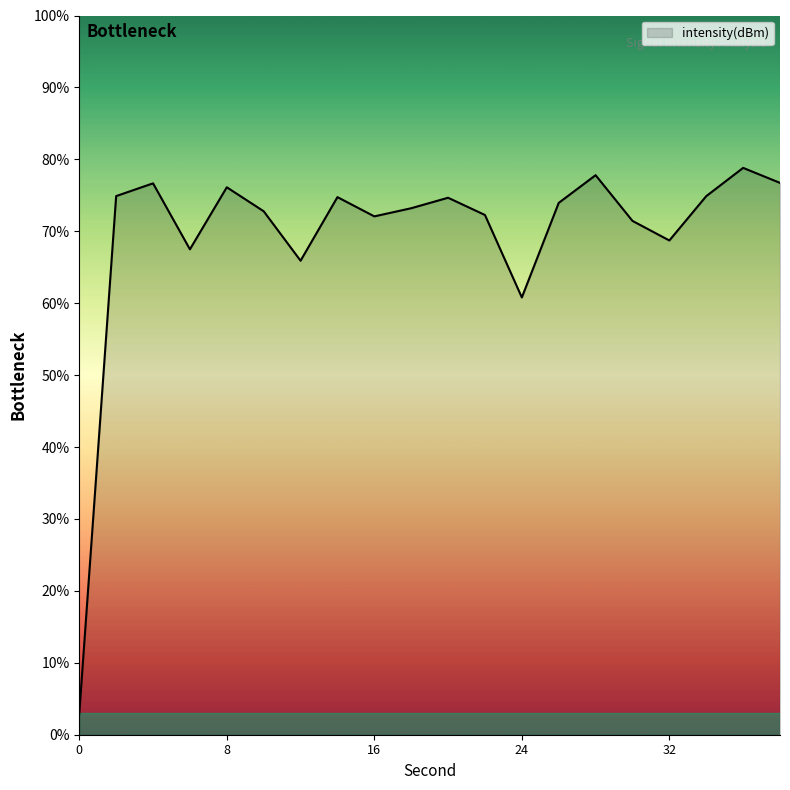

What is the difference between the maximum and minimum values?

75.8